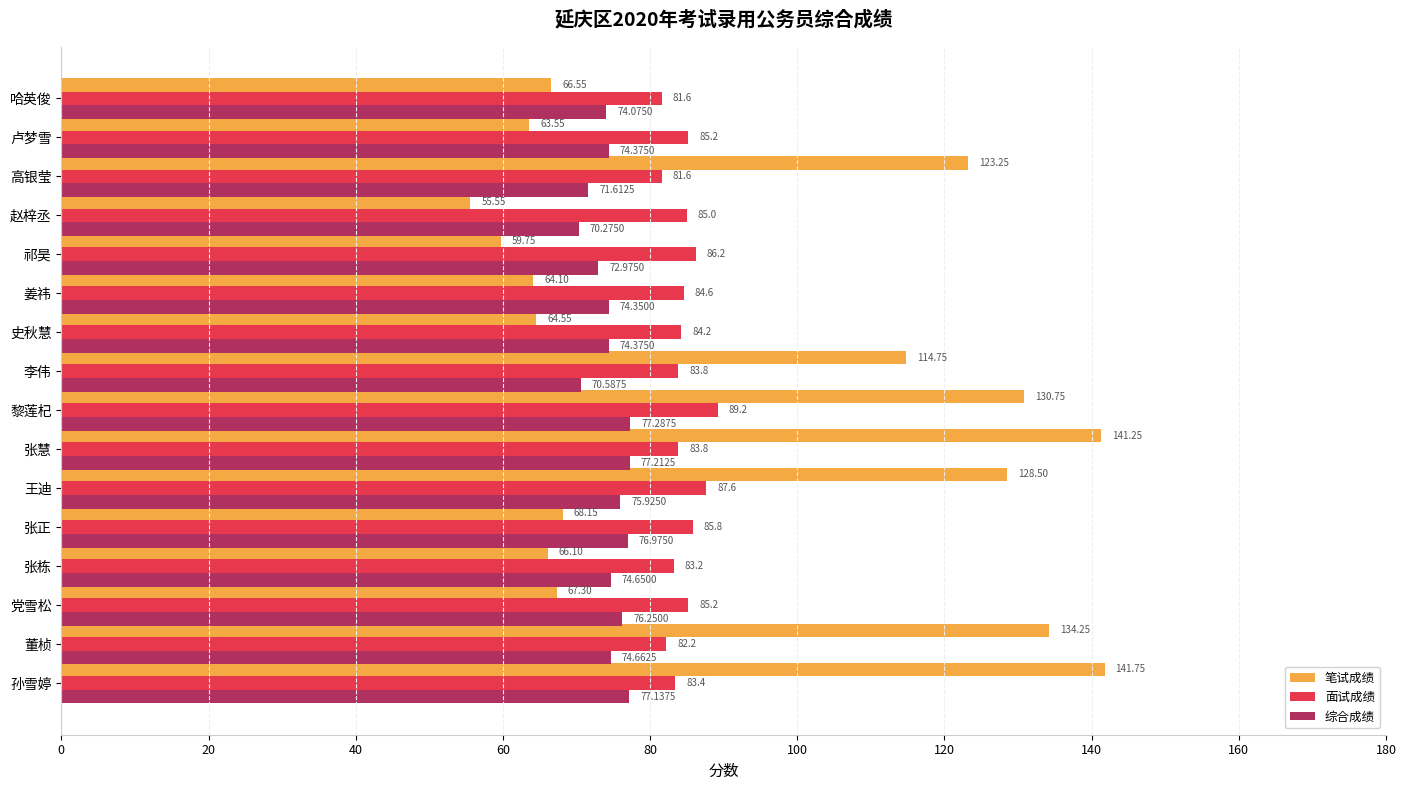

What is the sum of the 综合成绩 values at 张慧 and 哈英俊?

151.3